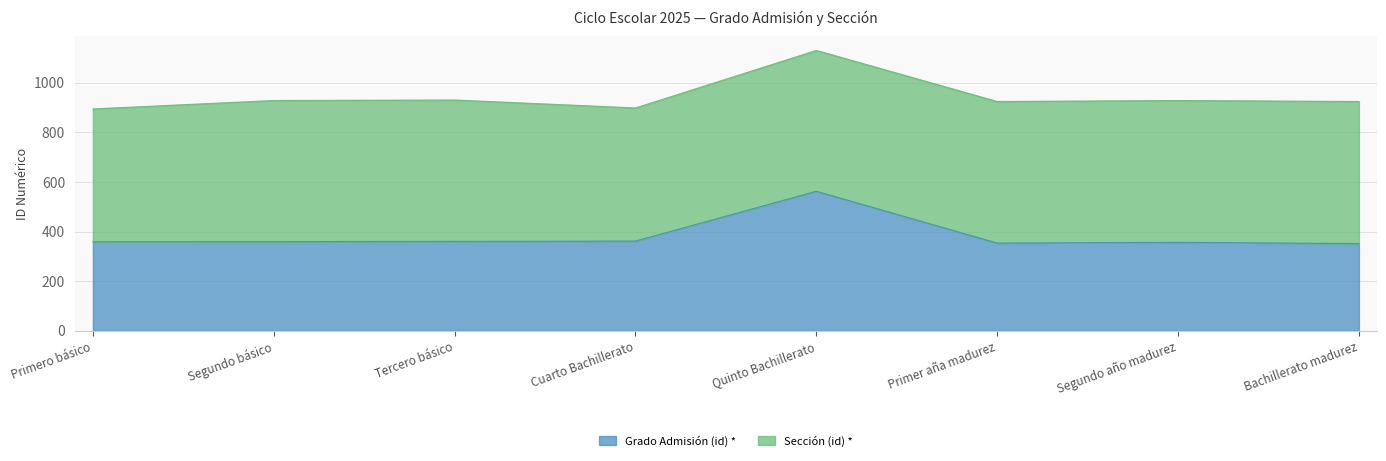

True or false: Grado Admisión (id) * has a value of 895 at Quinto Bachillerato.

False